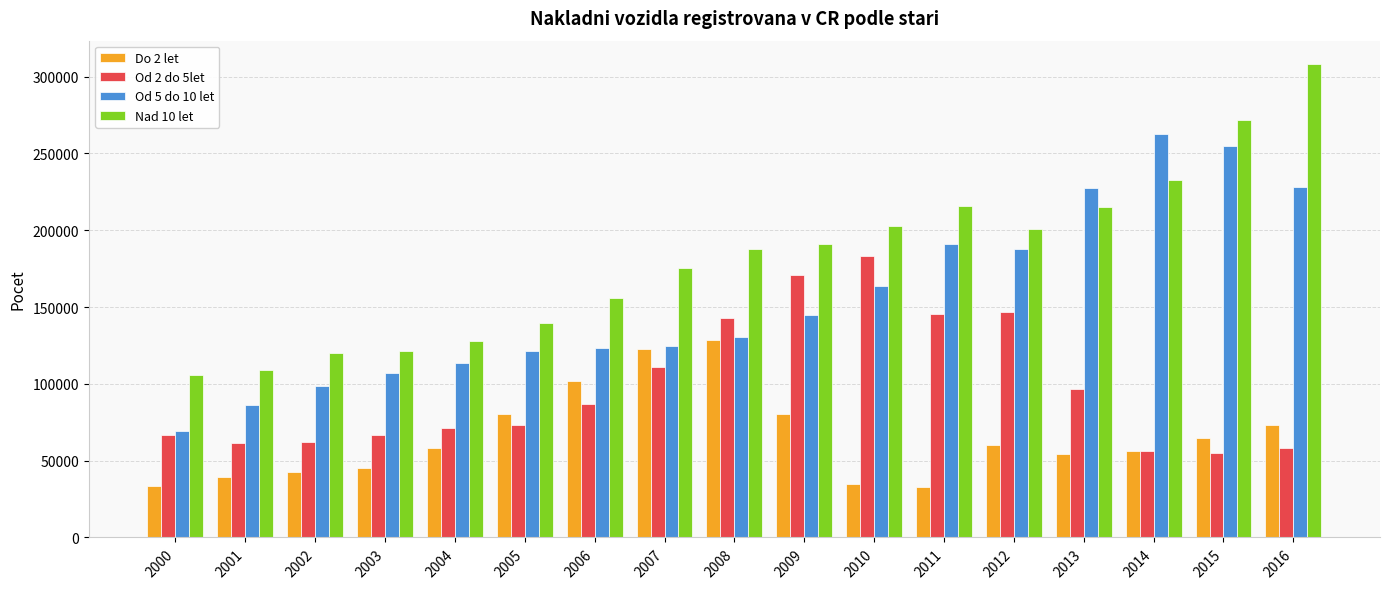

Rank the series by their maximum value, from lowest to highest.

Do 2 let, Od 2 do 5let, Od 5 do 10 let, Nad 10 let